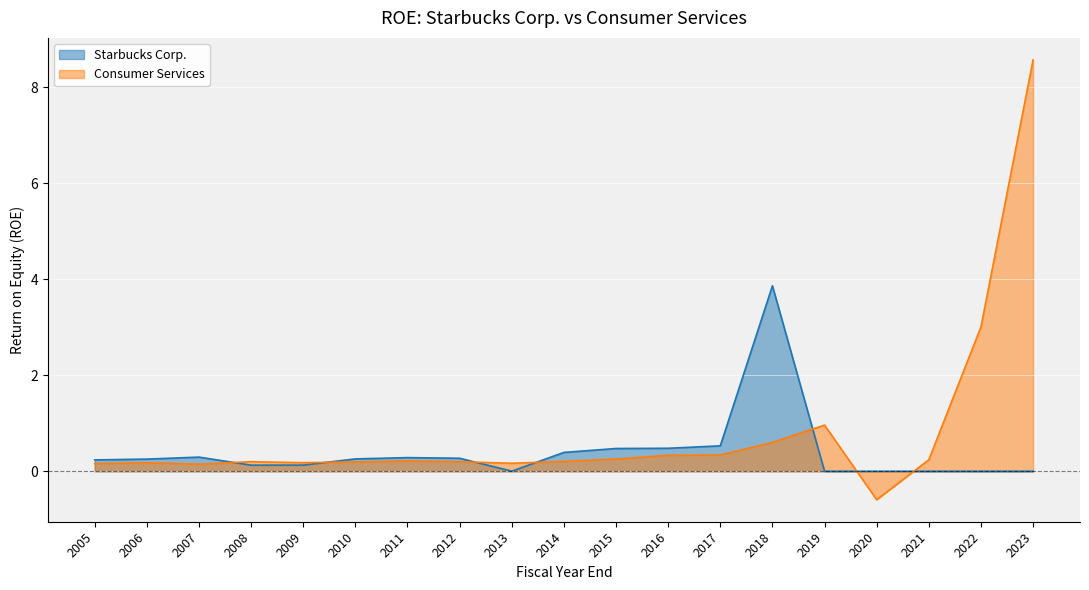

How many lines are shown in the chart?

2